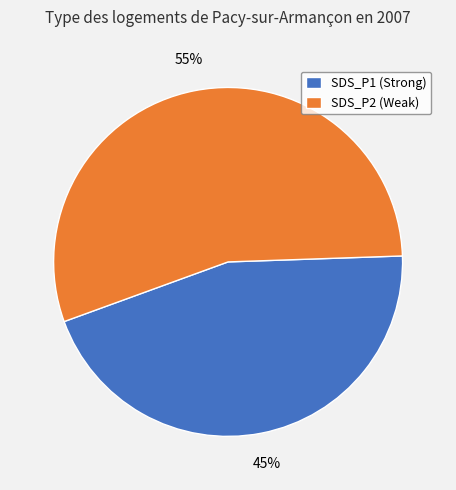

The SDS_P1 (Strong) slice represents 33% of the pie. True or false?

False